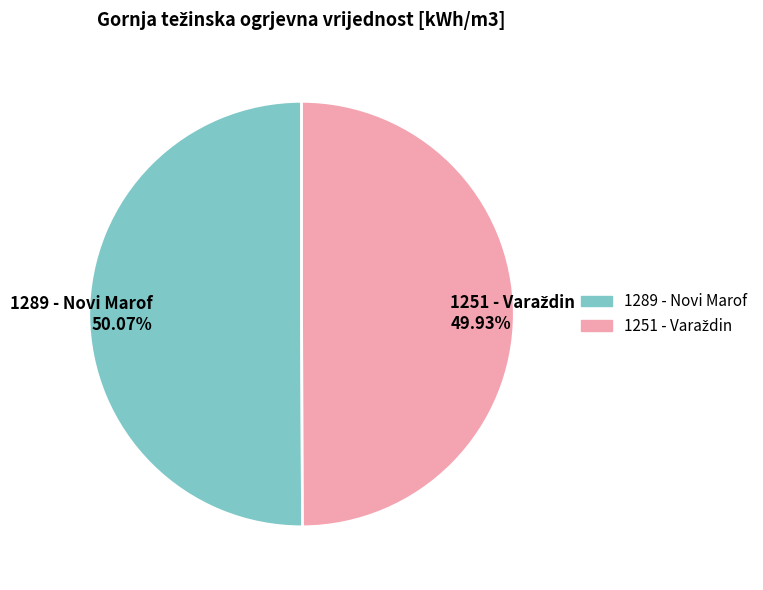

Does any single category account for the majority?

Yes